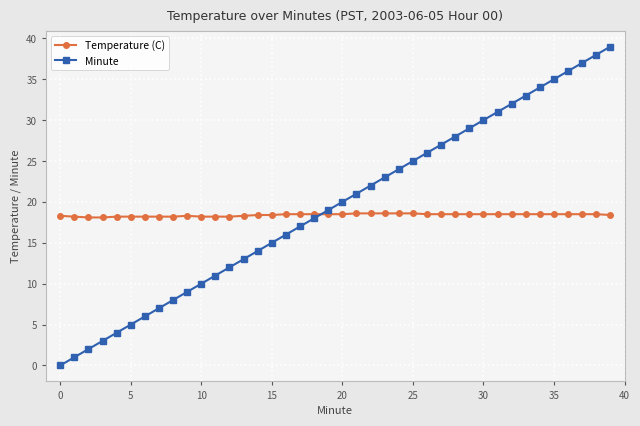

Which series has the largest range (max minus min)?

Minute